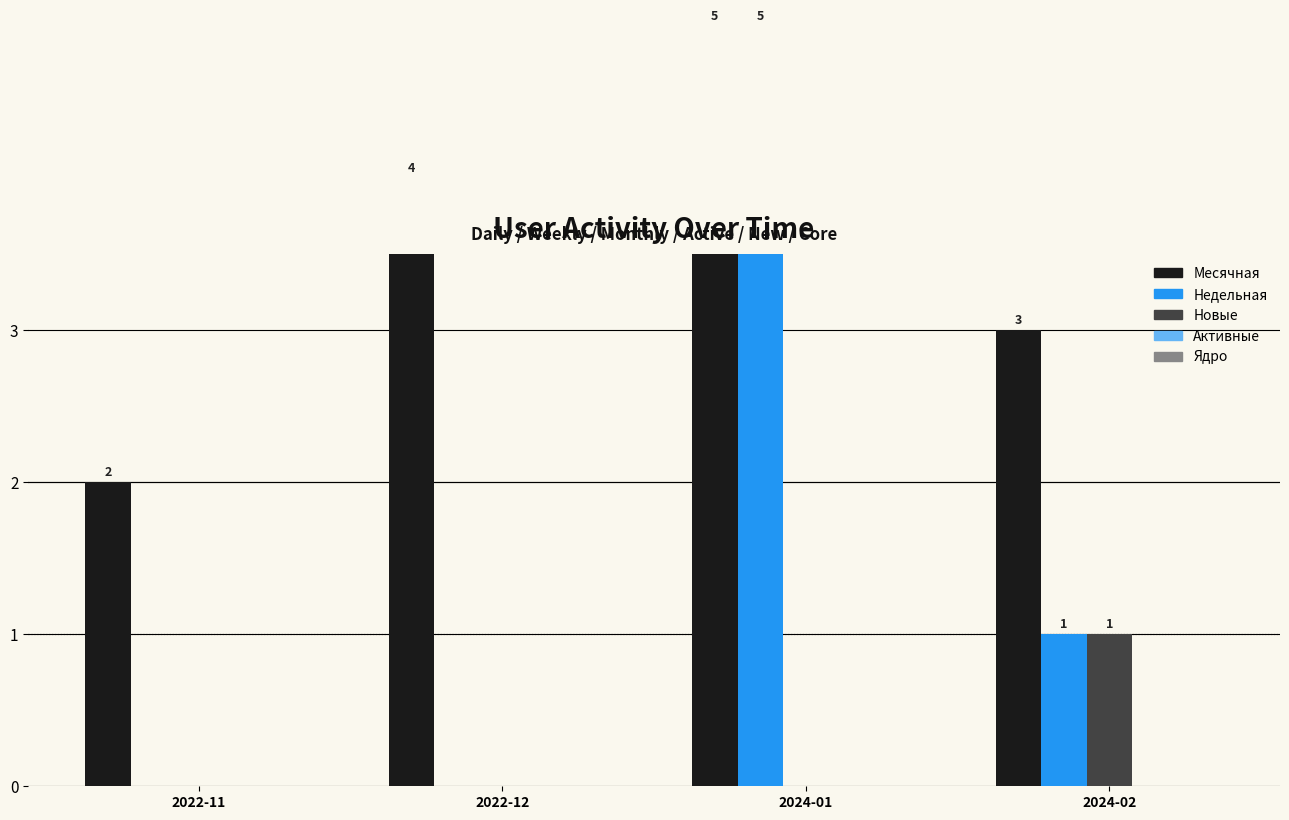

Which series changed the most between 2022-11 and 2024-01?

Недельная